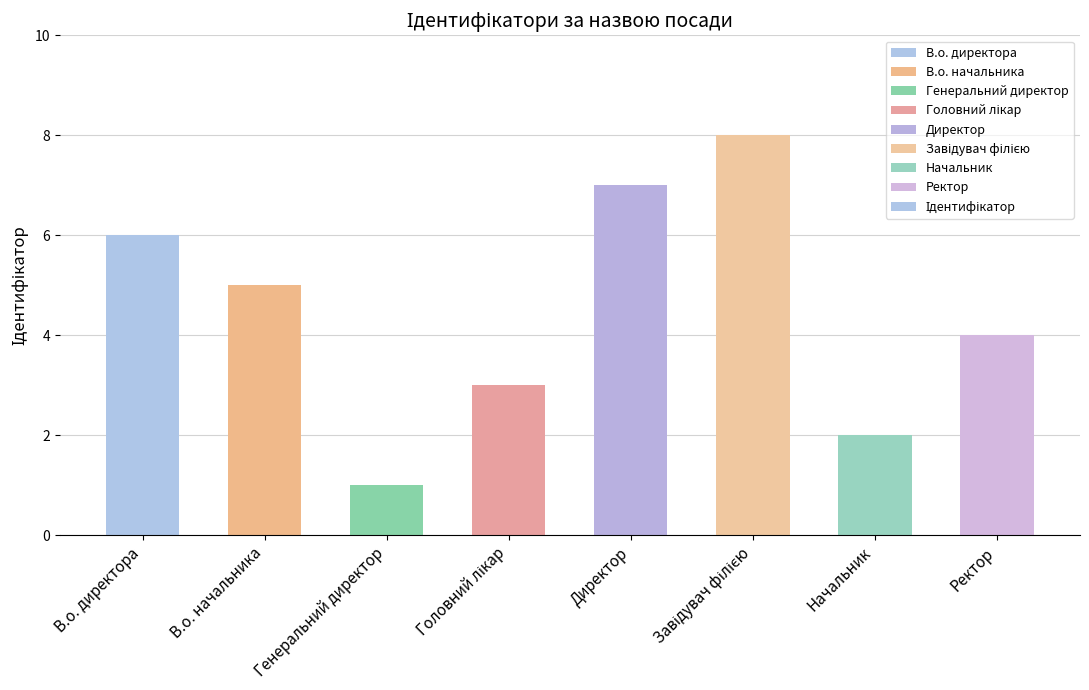

Does the chart contain any negative values?

No